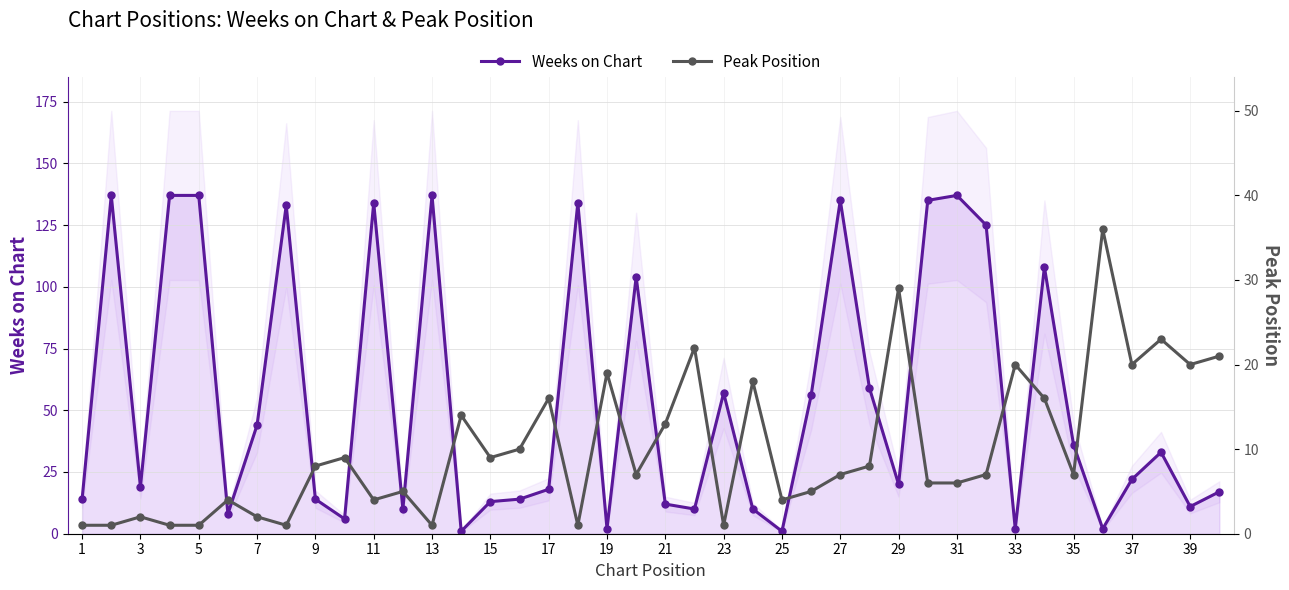

What is the maximum value for Weeks on Chart?

137